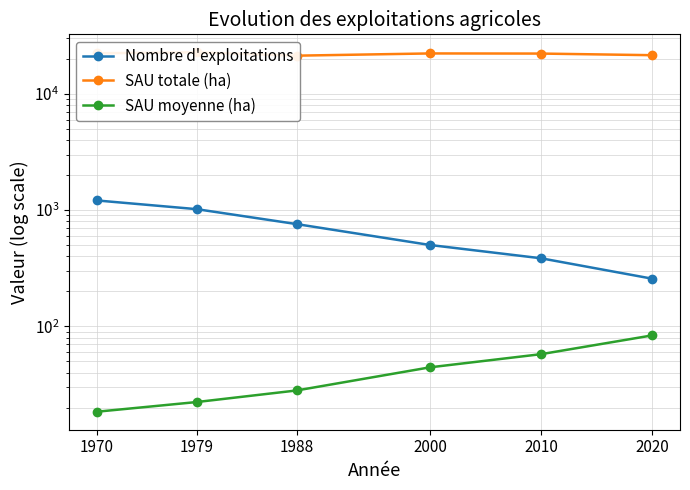

Where is SAU totale (ha) nearest to the value 22023?

2010